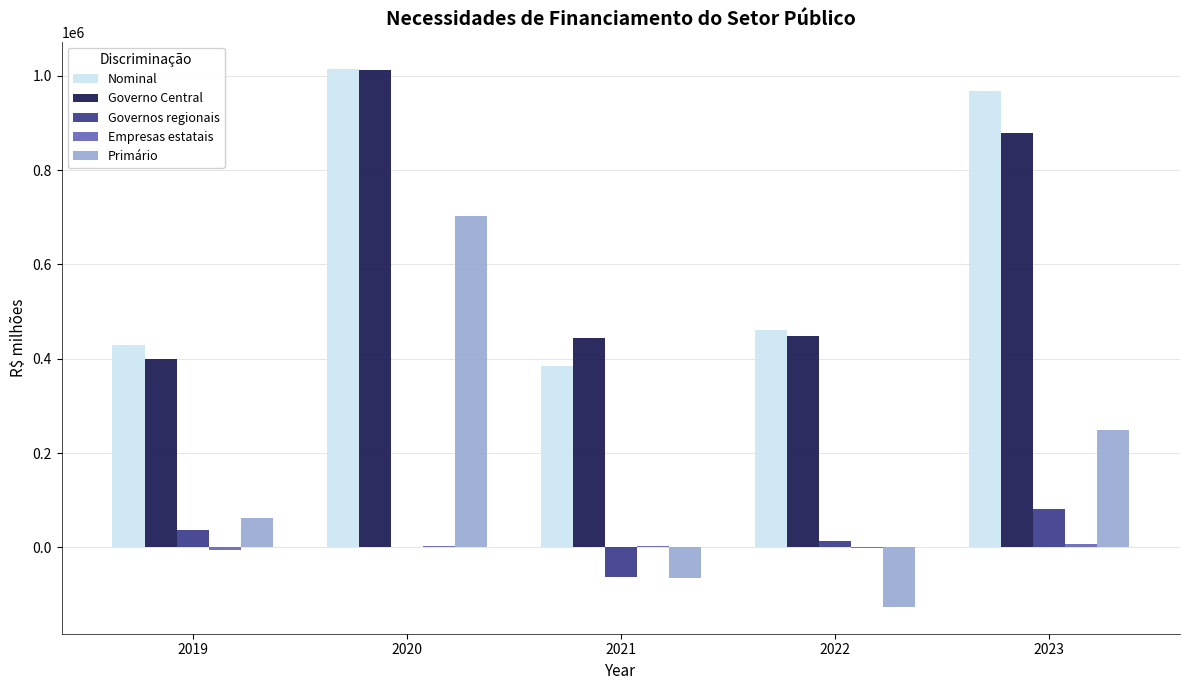

Between 2019 and 2022, which series saw the biggest shift?

Primário